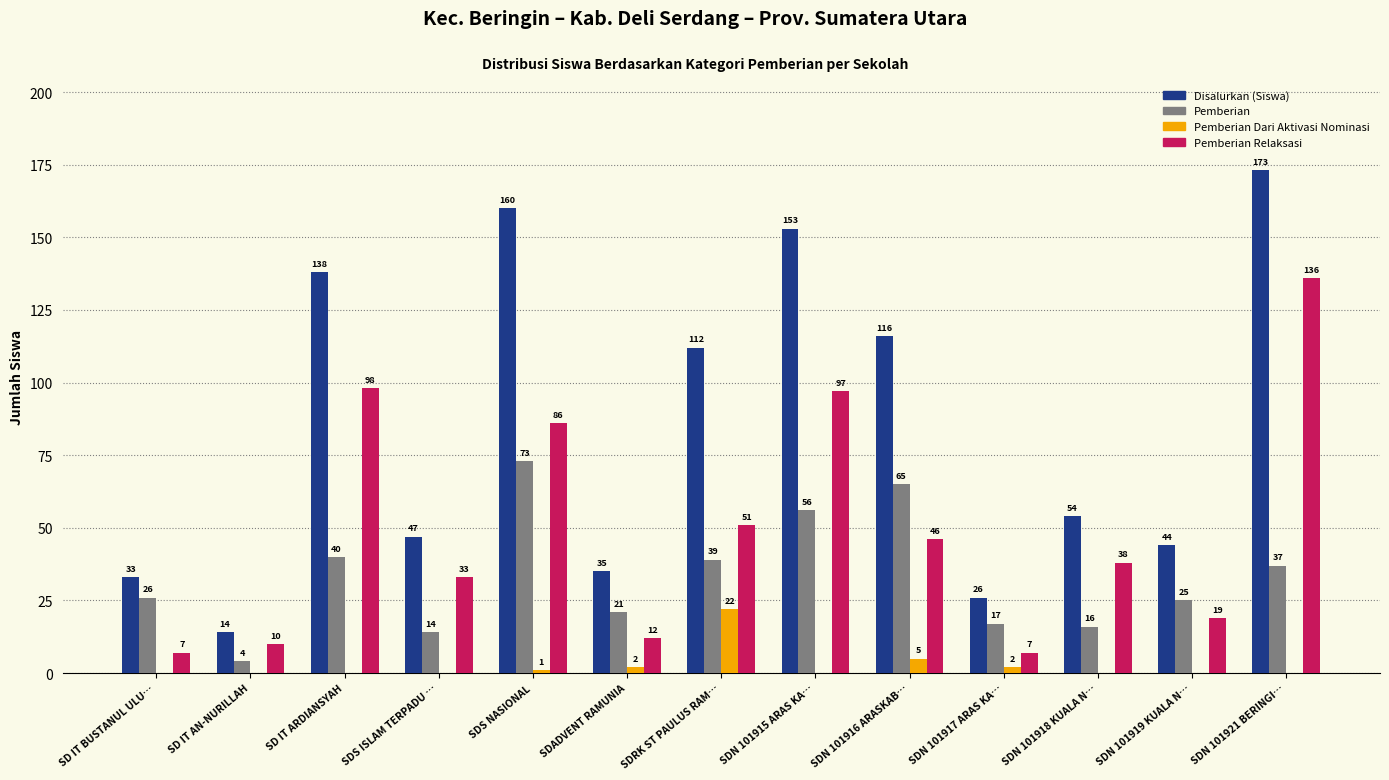

At which label does Pemberian Relaksasi reach its peak?

SDN 101921 BERINGI…